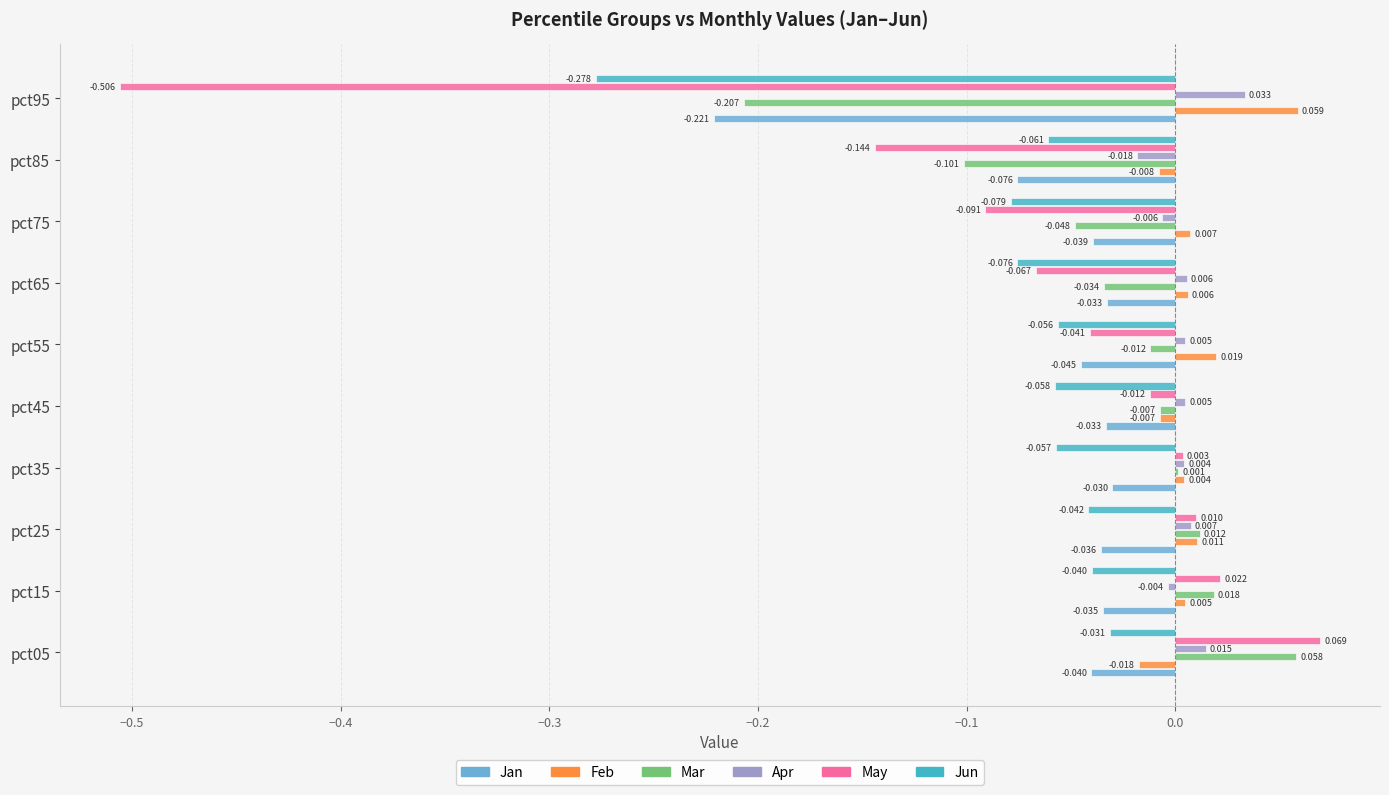

At which category is the sum across all series the highest?

pct05